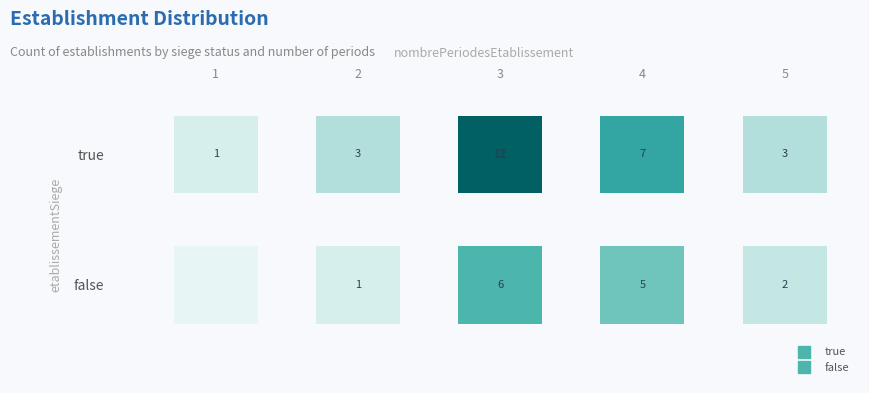

True or false: the data shows 1 at false_2.

True